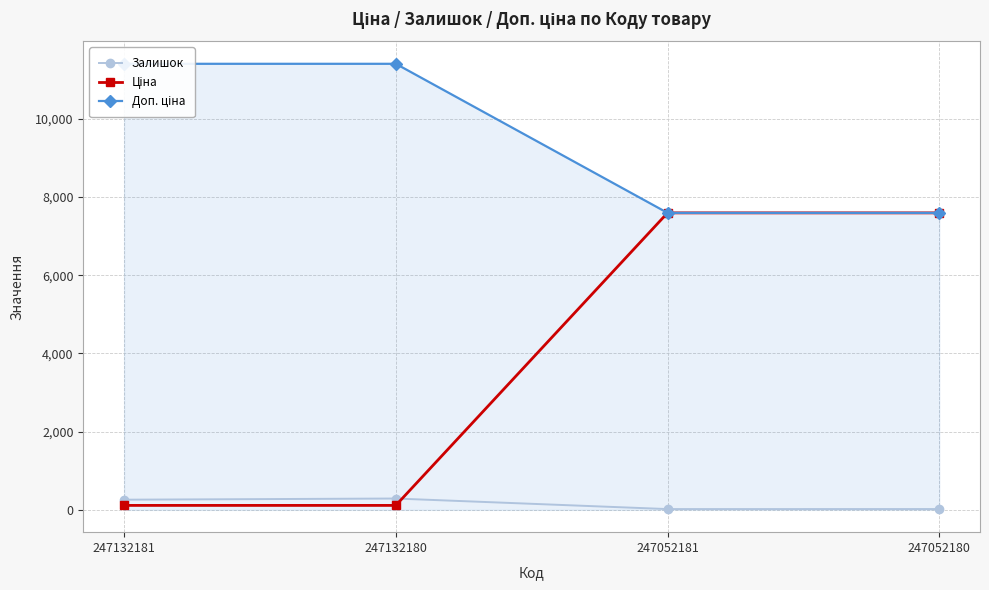

Between 247132180 and 247052180, which series saw the biggest shift?

Ціна